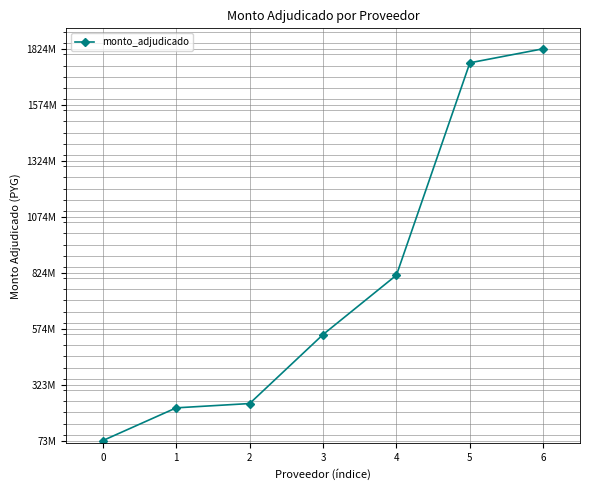

What is the value of the 4th point from the left?

547648000